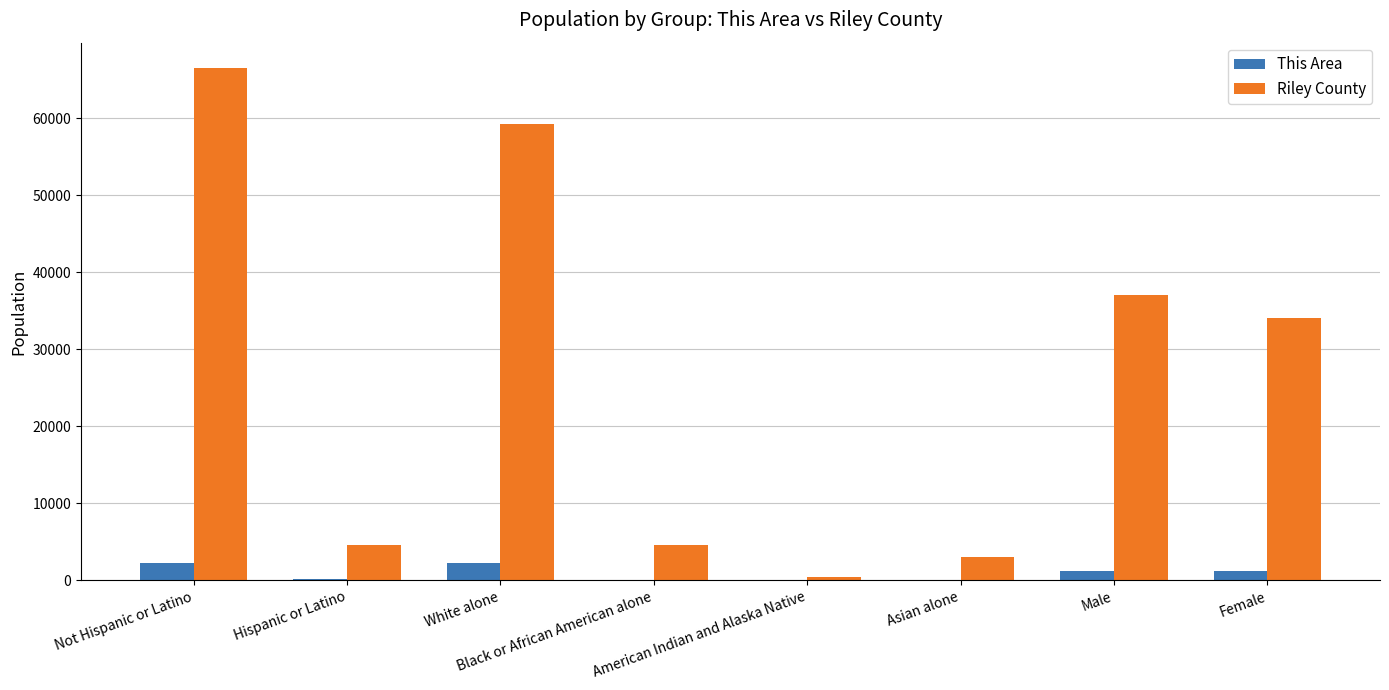

Is it true that Riley County equals 433 at American Indian and Alaska Native?

True